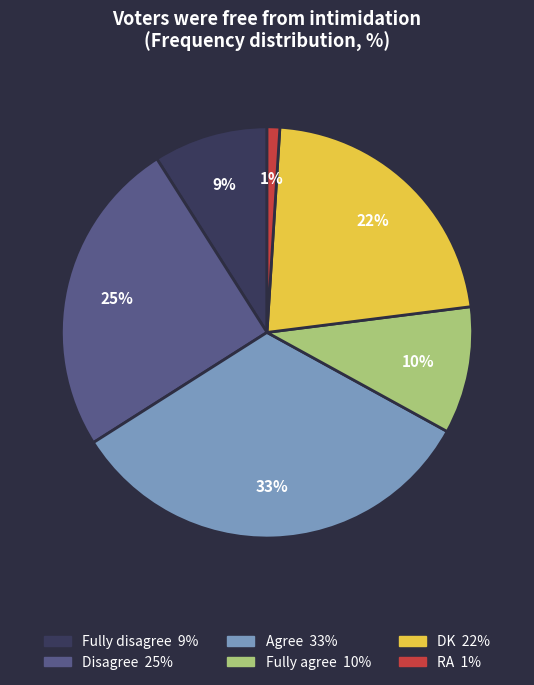

What percentage is the Fully disagree slice, to the nearest percent?

9%